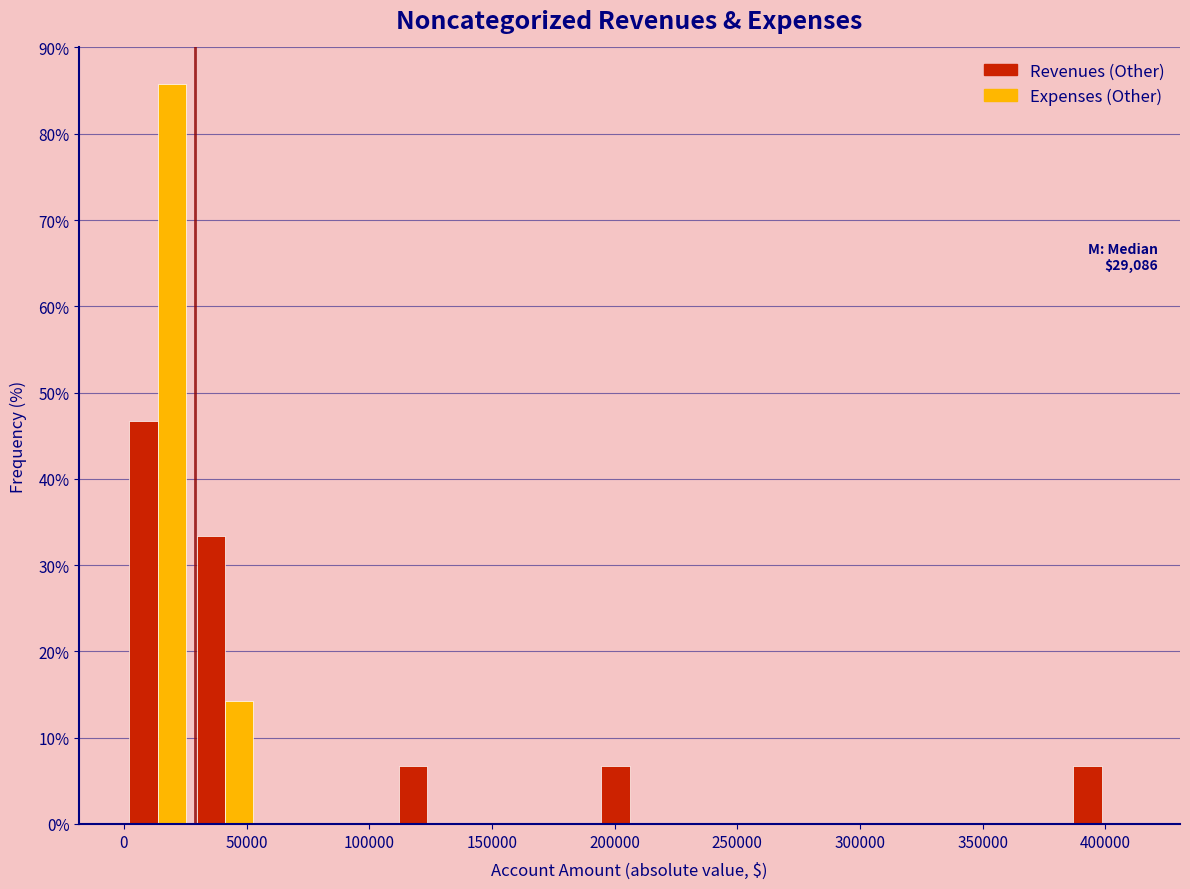

In the Revenues (Other) series, which range on the x-axis has the tallest bar?

0 to 25000